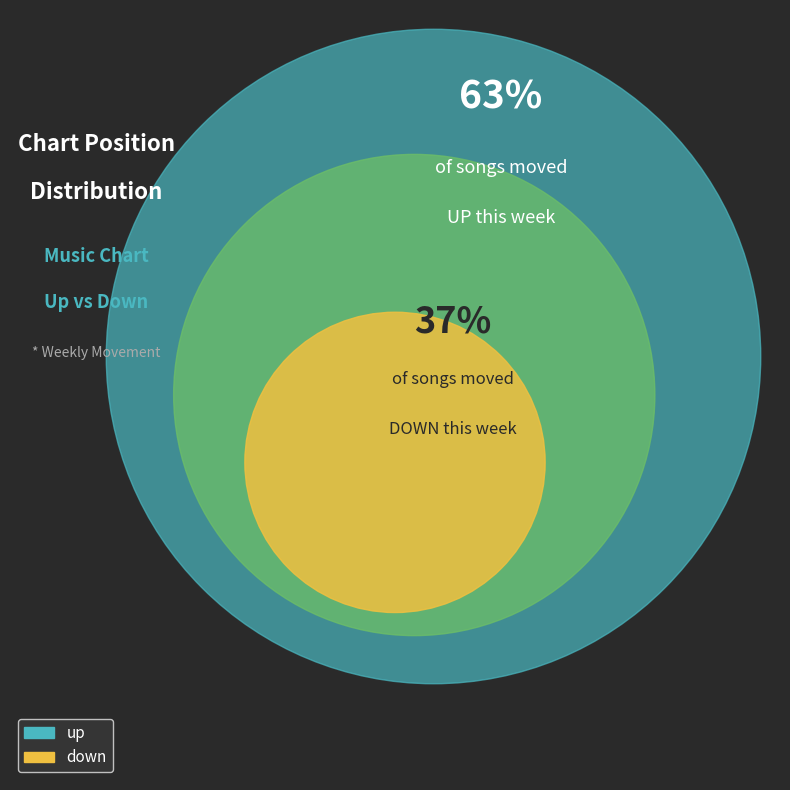

True or false: down accounts for 45% of the total.

False